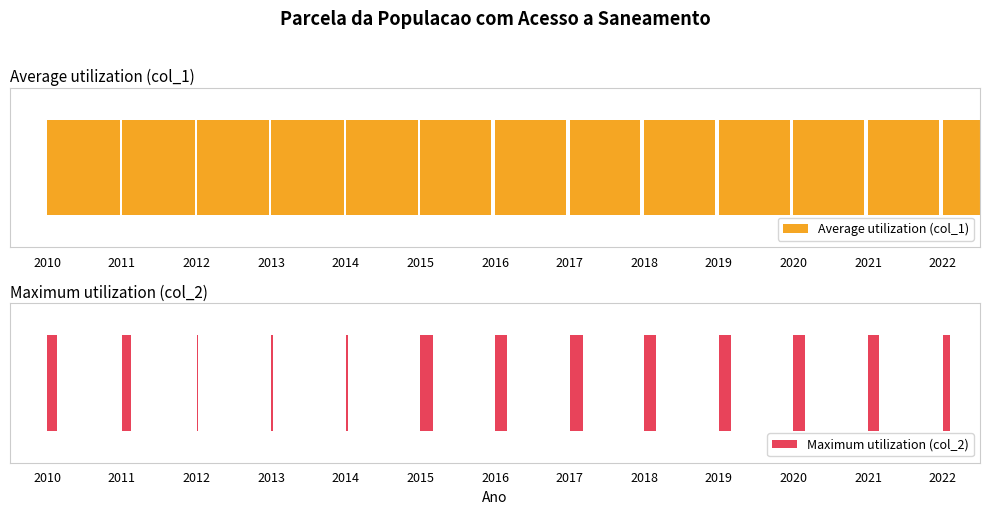

What is the value of the Average utilization (col_1) bar at the 11th from the left?

1.0